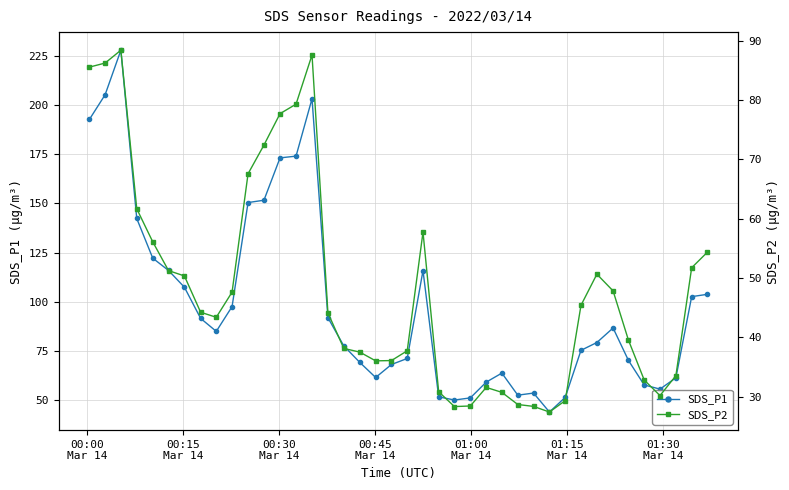

What is the highest value of the SDS_P1 series?

227.9